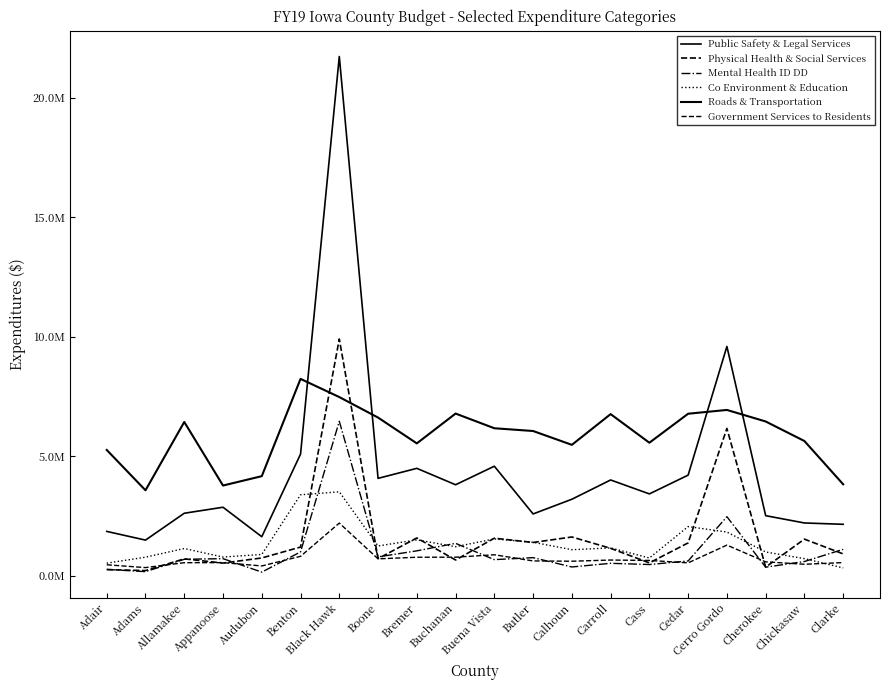

Which series has the largest total across all categories?

Roads & Transportation